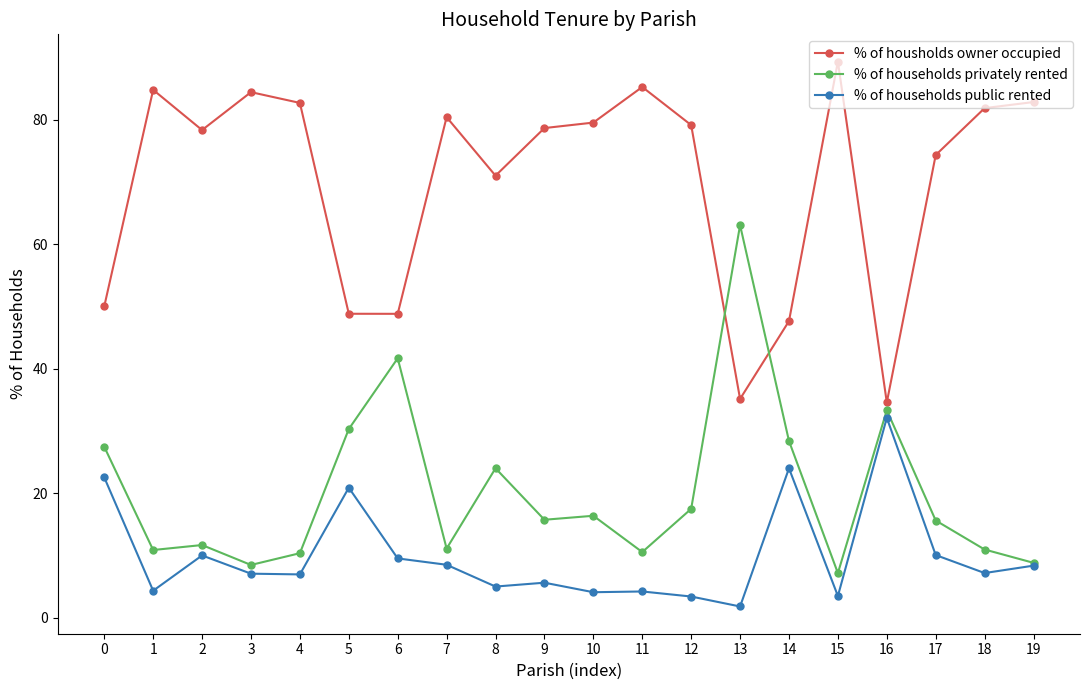

What is the value of the % of households privately rented point at the 10th from the left?

15.7